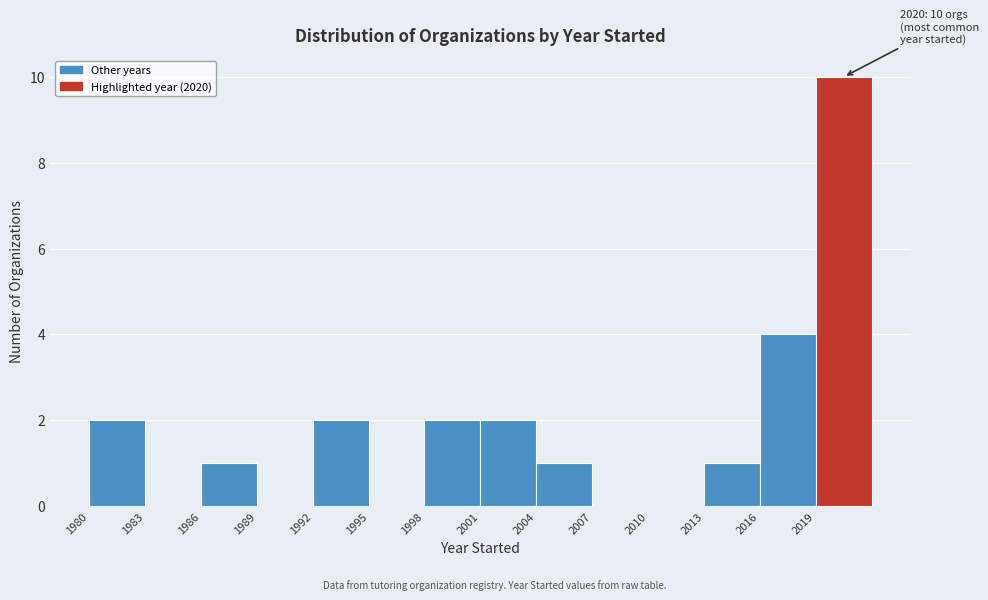

Over which range of the x-axis is the bar tallest?

2019 to 2022